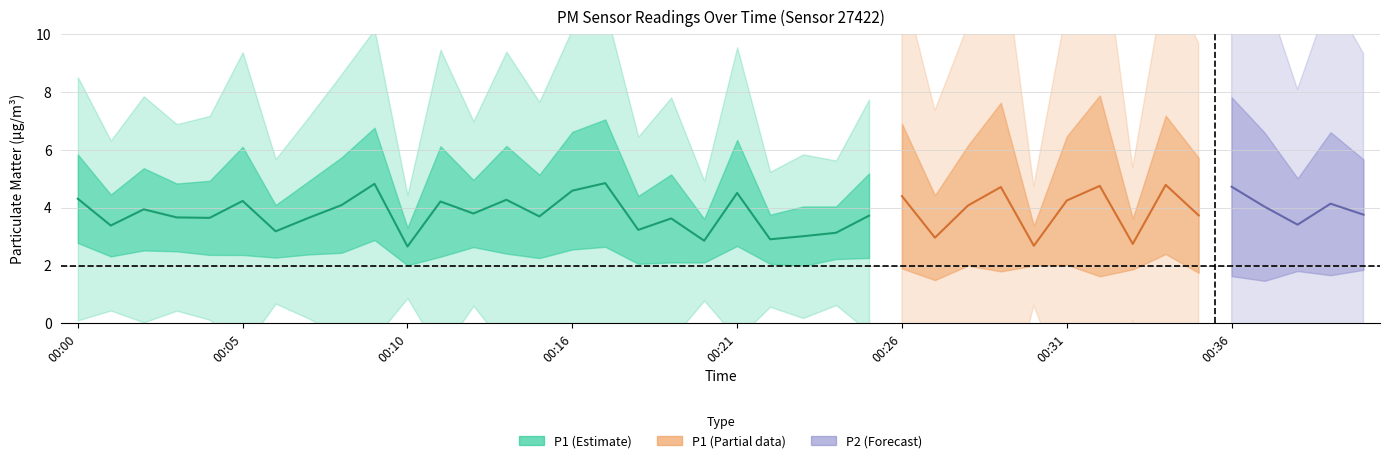

The P2 series shows 0.6 at 00:37. True or false?

False